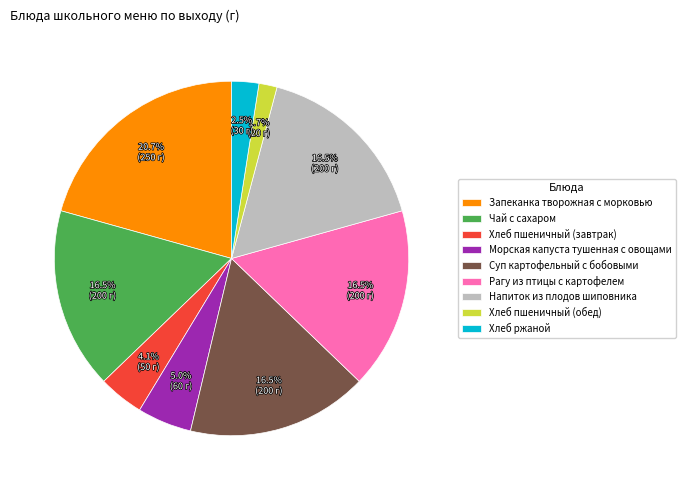

Which category has the smallest portion of the pie?

Хлеб пшеничный (обед)